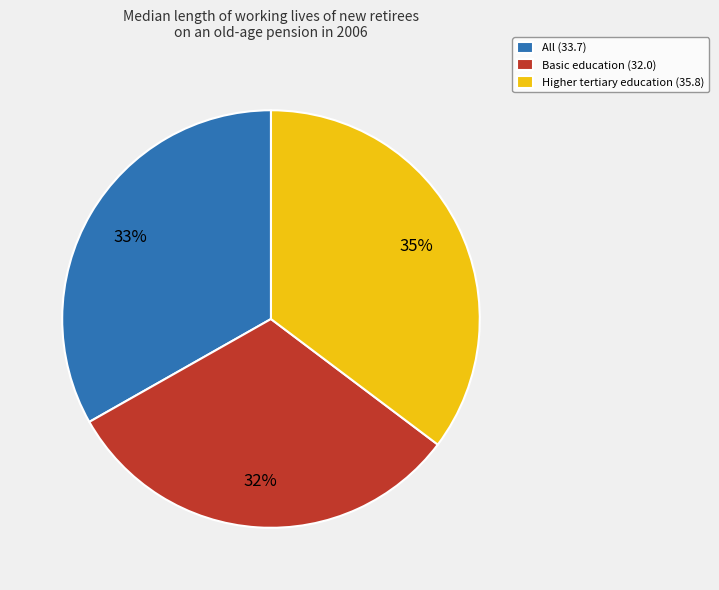

How many slices are in this pie chart?

3